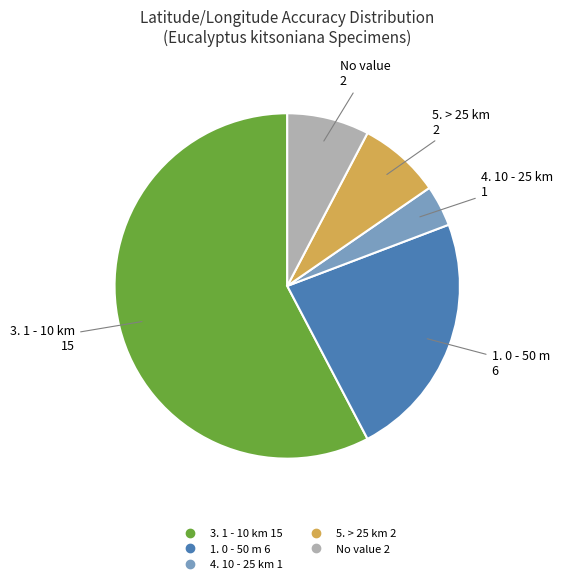

Is there a majority slice in this chart?

Yes